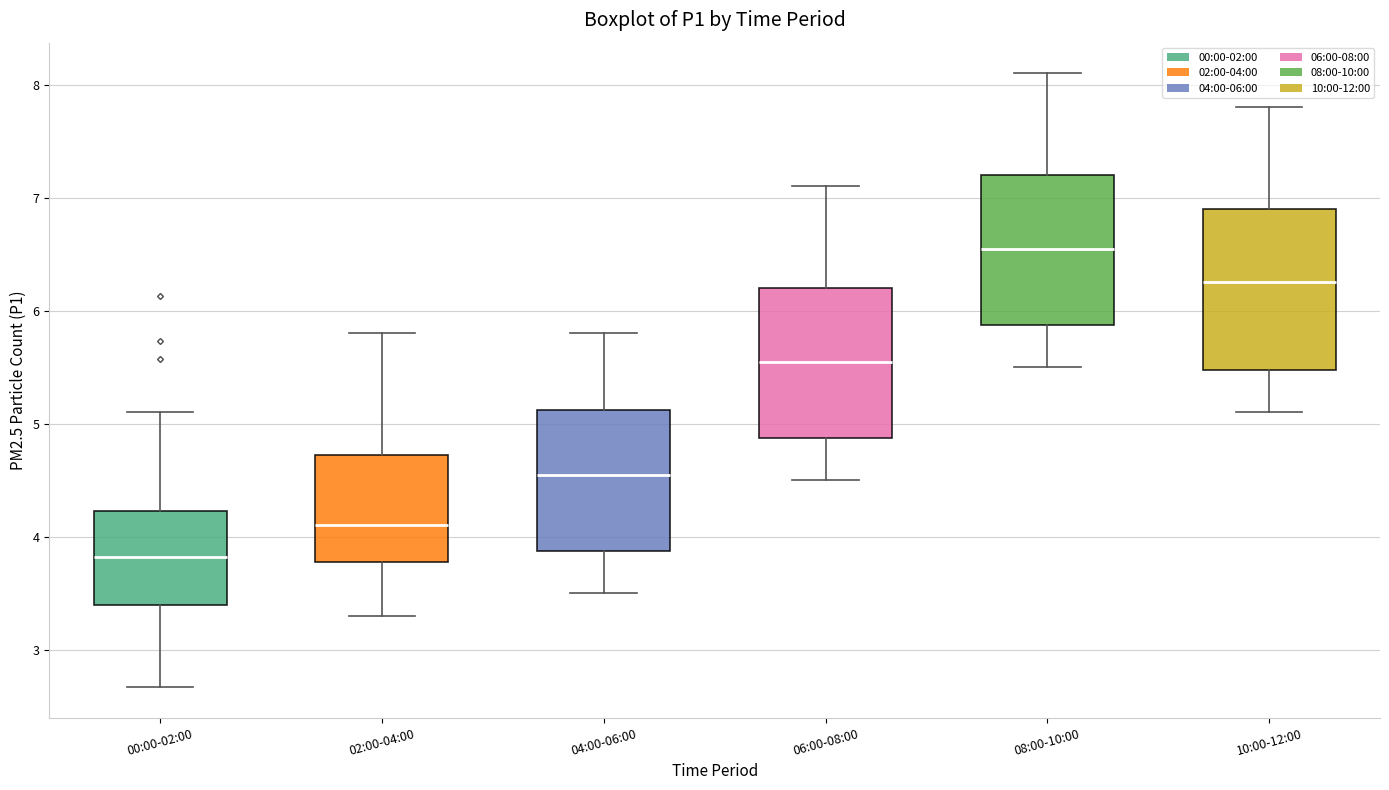

Reading left to right, read every box against the y-axis: the position of its median line, the range the box covers, and the ends of its whiskers. The values are not printed on the chart, so give them approximately, as read against the axis.

00:00-02:00: median 3.8, box 3.4 to 4.2, whiskers 2.7 to 5.1
02:00-04:00: median 4.1, box 3.8 to 4.7, whiskers 3.3 to 5.8
04:00-06:00: median 4.6, box 3.9 to 5.1, whiskers 3.5 to 5.8
06:00-08:00: median 5.6, box 4.9 to 6.2, whiskers 4.5 to 7.1
08:00-10:00: median 6.6, box 5.9 to 7.2, whiskers 5.5 to 8.1
10:00-12:00: median 6.3, box 5.5 to 6.9, whiskers 5.1 to 7.8